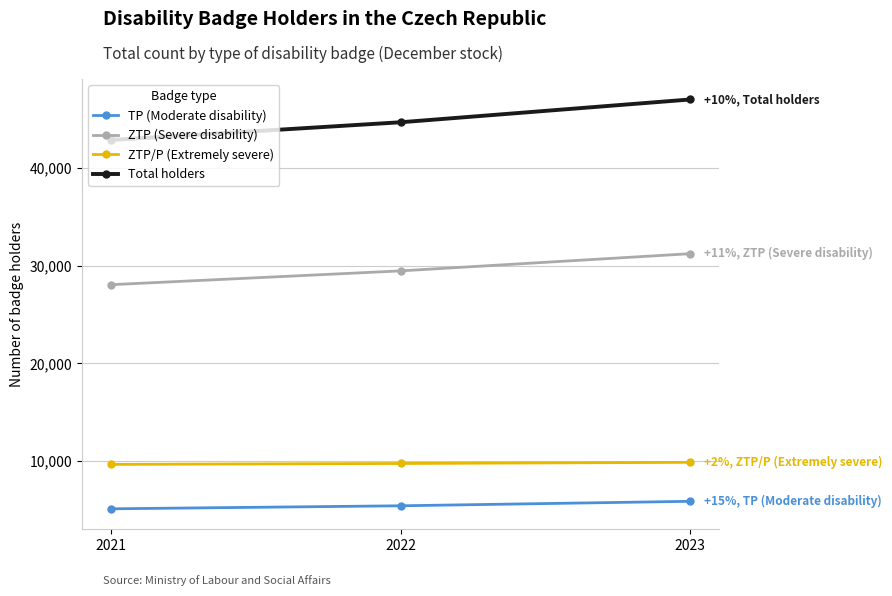

Is the value of ZTP (Severe disability) at 2021 greater than the value of Total holders at 2023?

No